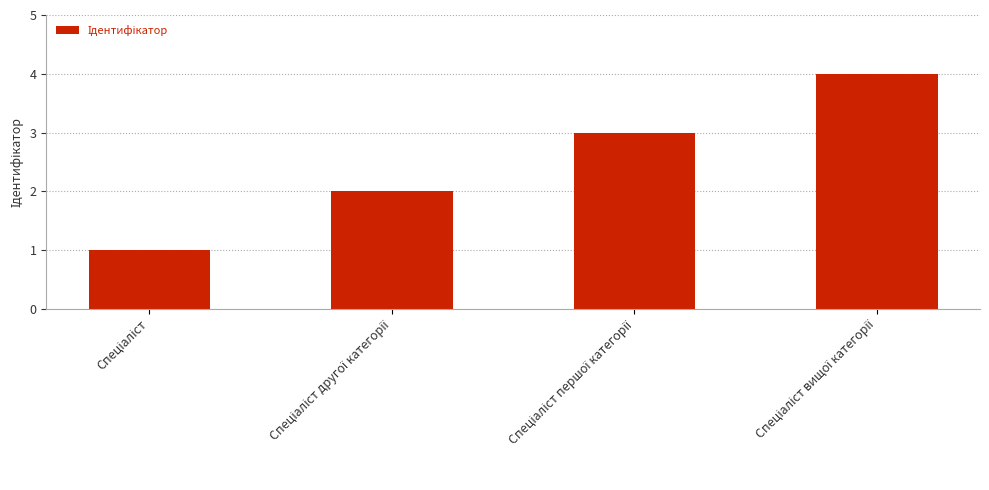

What is the difference between the maximum and minimum values?

3